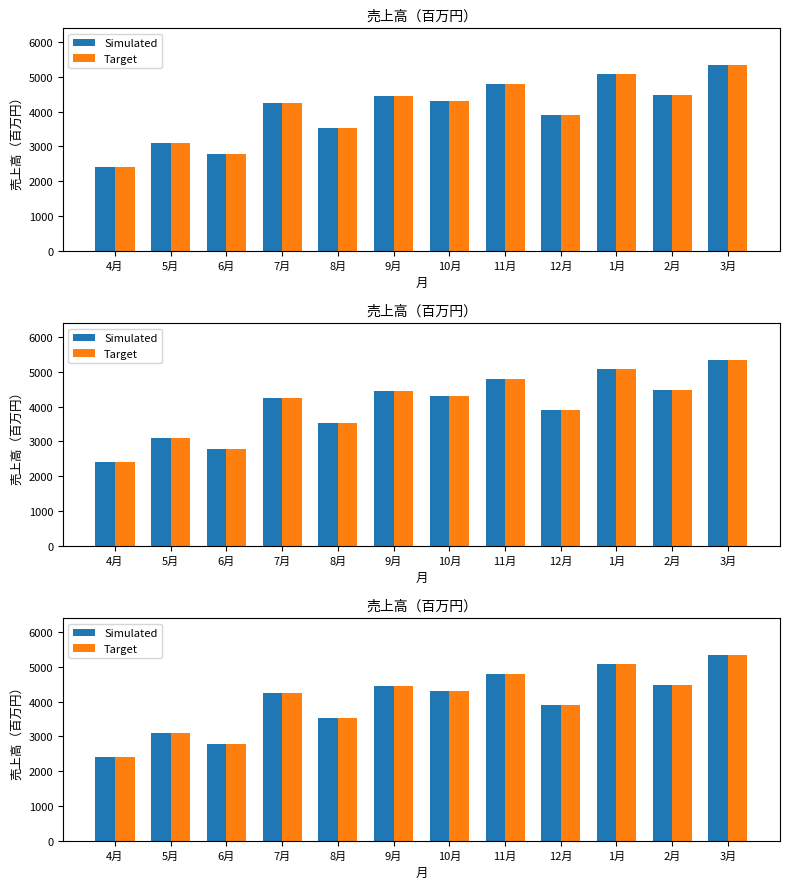

What is the value of the Target bar at the 10th from the left?

5071